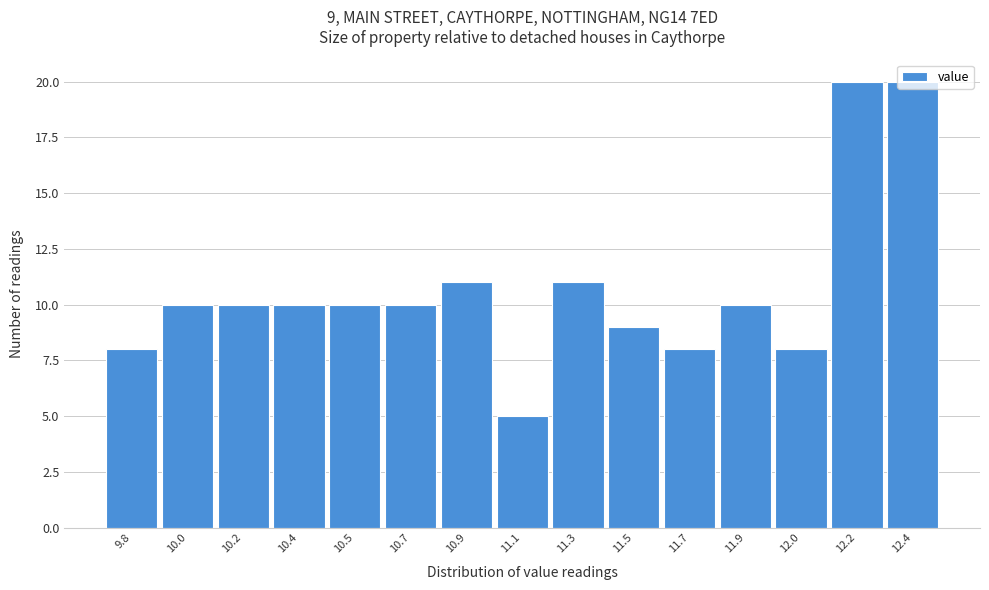

The chart shows a value of 8 at 11.7. True or false?

True